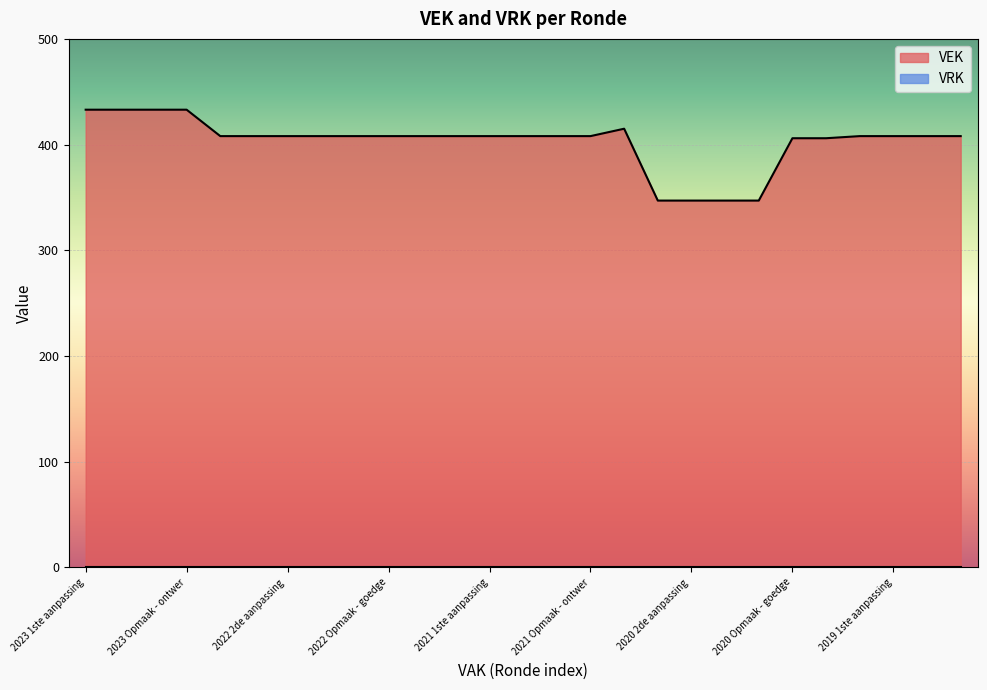

True or false: the data shows 408 at 2019 opmaak - goedgekeurd.

True